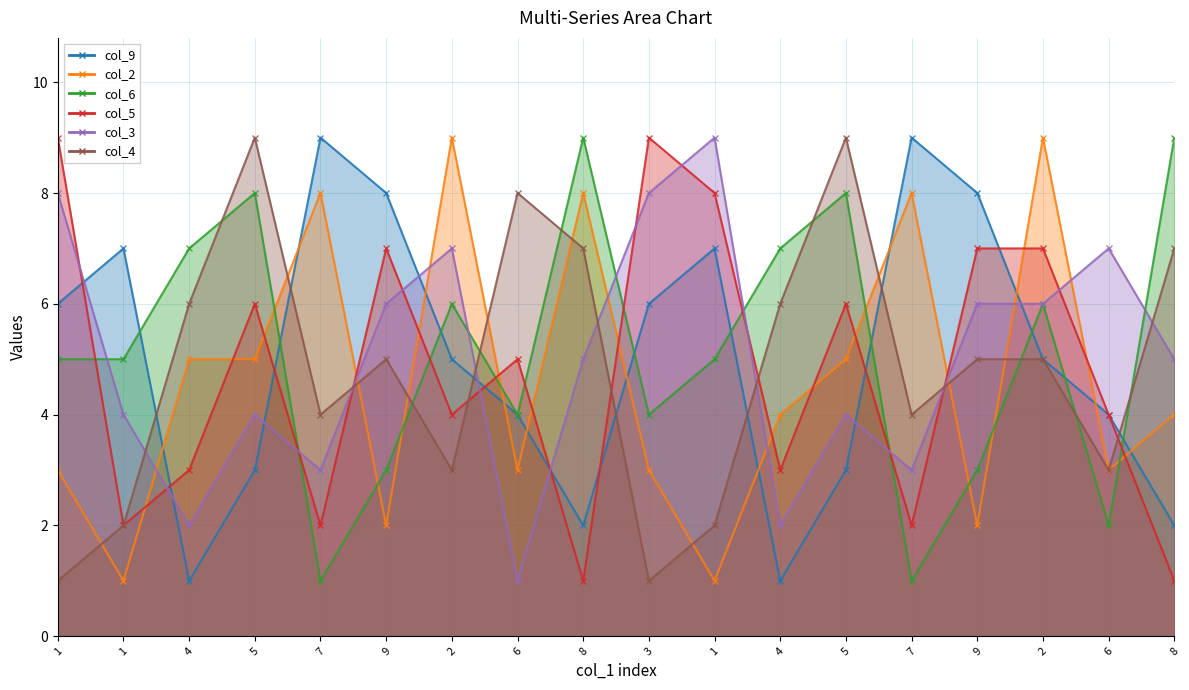

What is the maximum value for col_5?

9